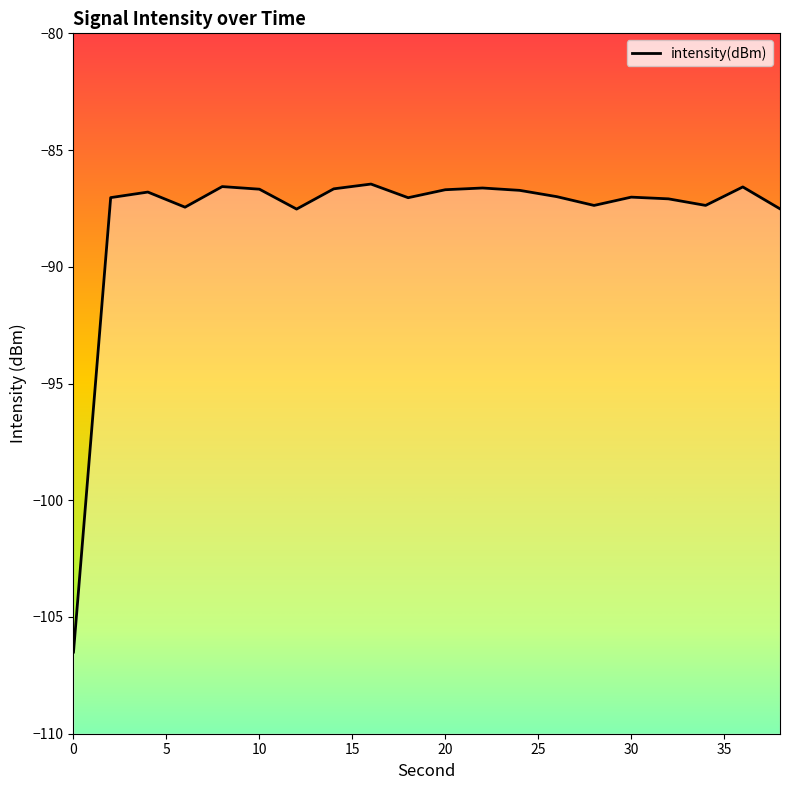

What is the greatest value displayed?

-86.5